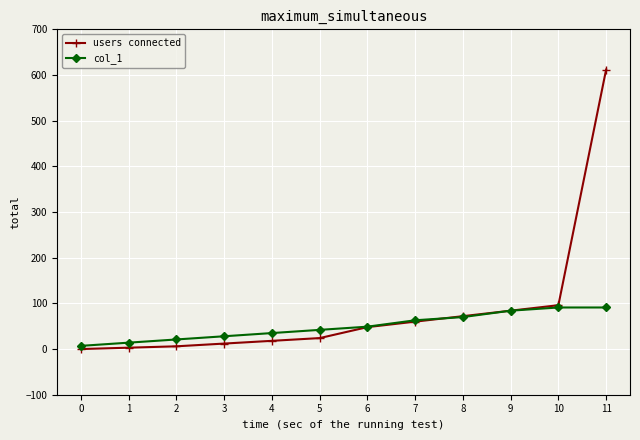

Between 2 and 7, which series saw the biggest shift?

users connected